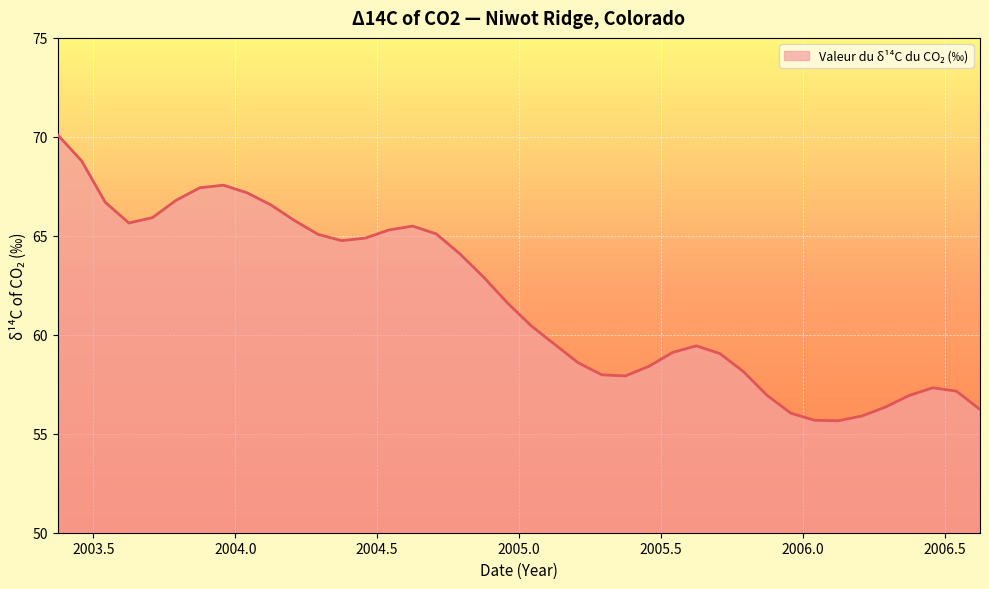

What is the smallest value displayed?

55.7